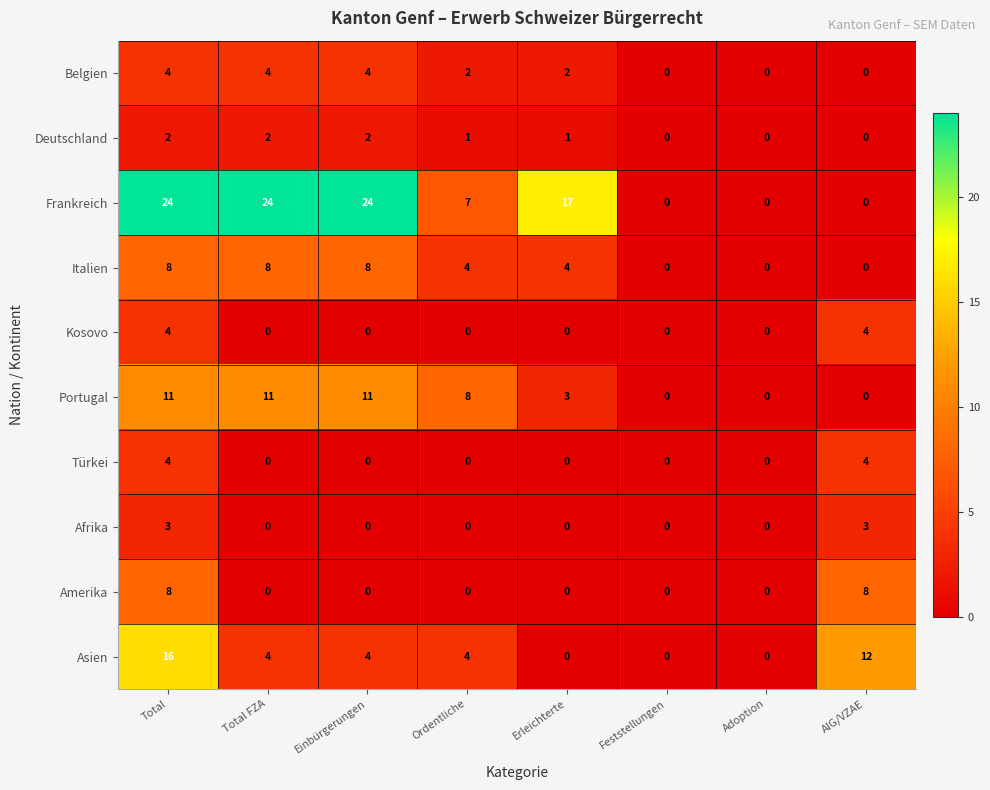

Which series has the largest range (max minus min)?

Frankreich